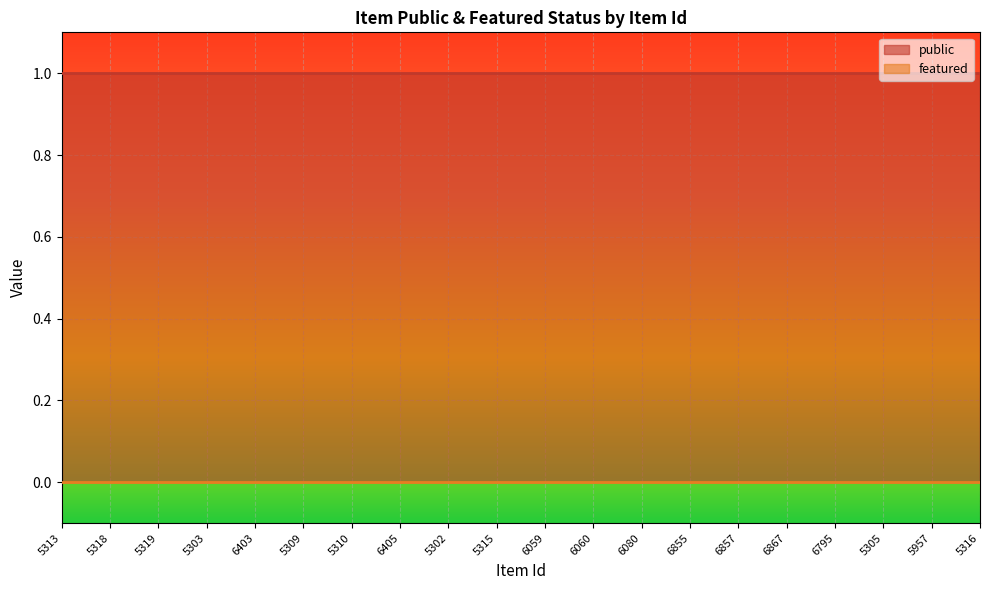

Is the value of featured at 6795 greater than the value of public at 5305?

No